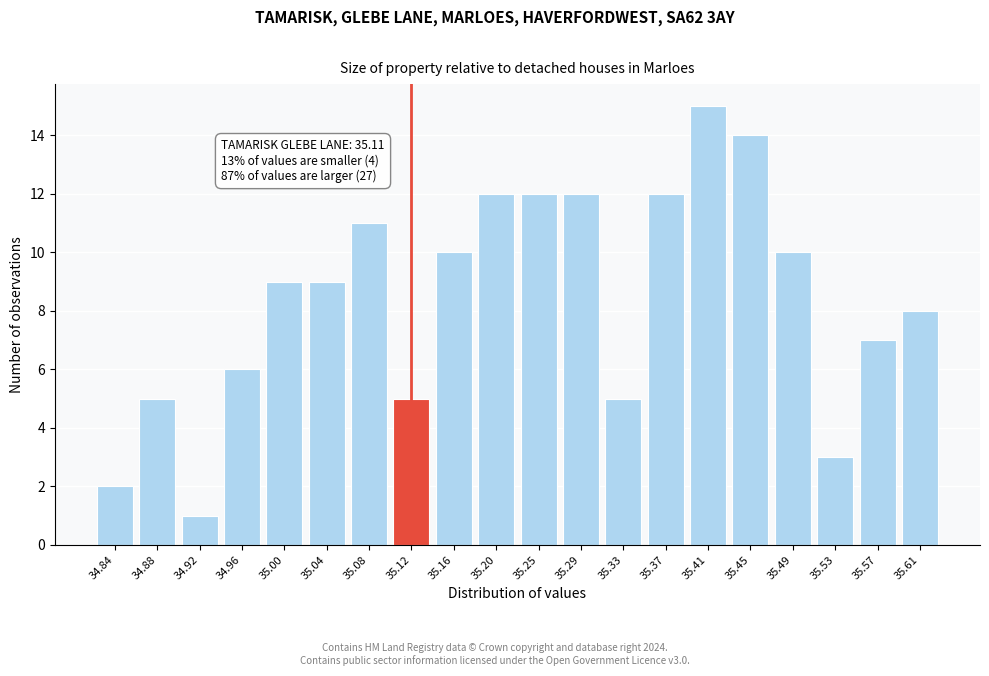

Reading left to right, extract all data points from this chart.

2	5	1	6	9	9	11	5	10	12	12	12	5	12	15	14	10	3	7	8